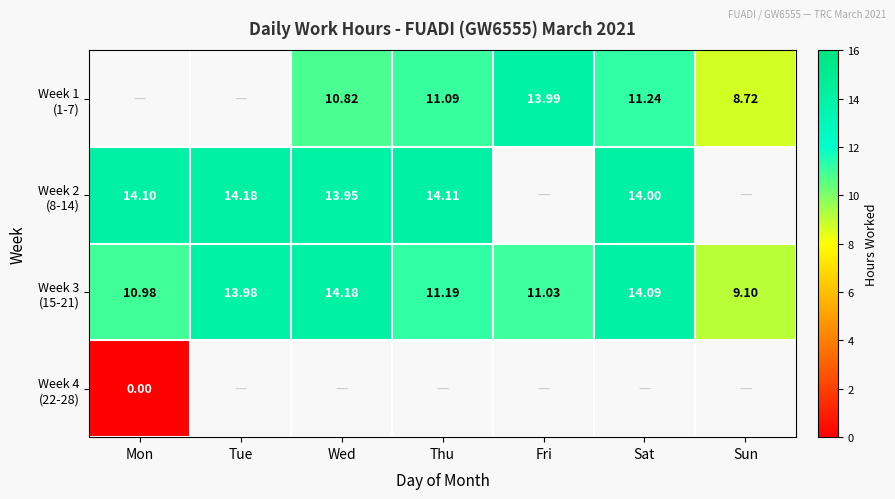

Which category has the lowest value across all series?

Mon